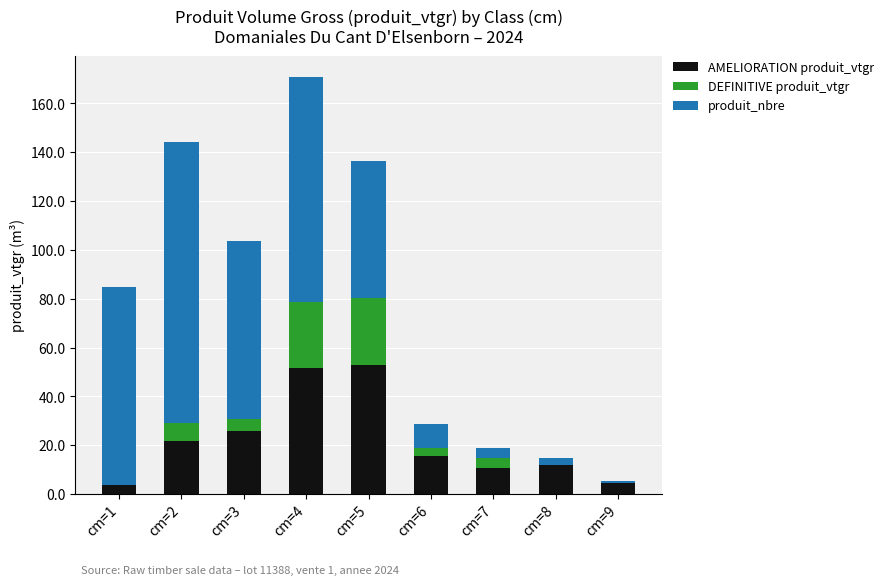

Are the bars horizontal?

No